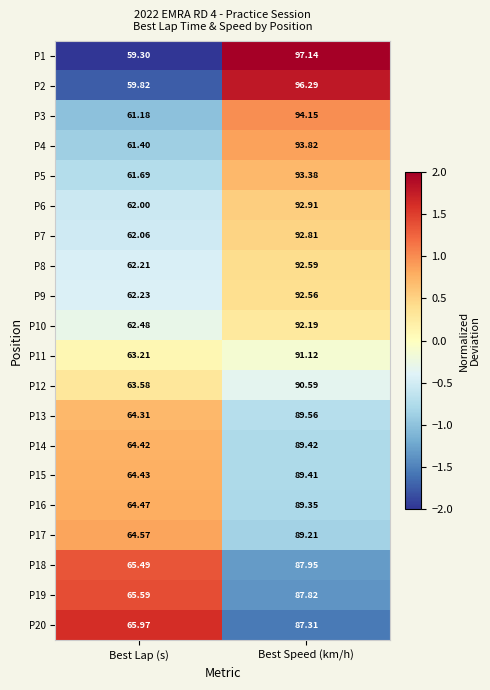

Rank the categories by P7 value from lowest to highest.

Best Lap (s), Best Speed (km/h)